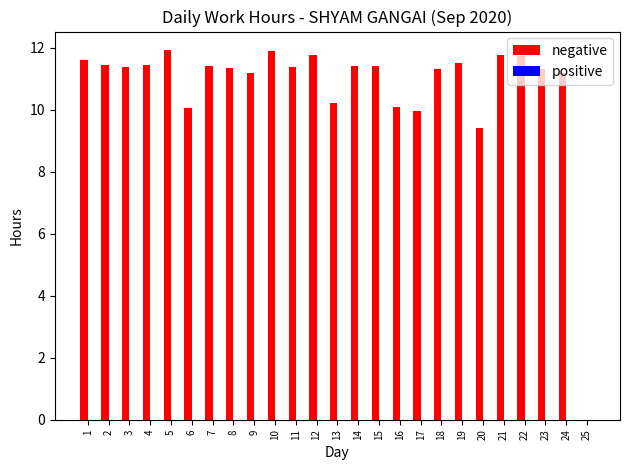

Between 14 and 17, which is larger?

14